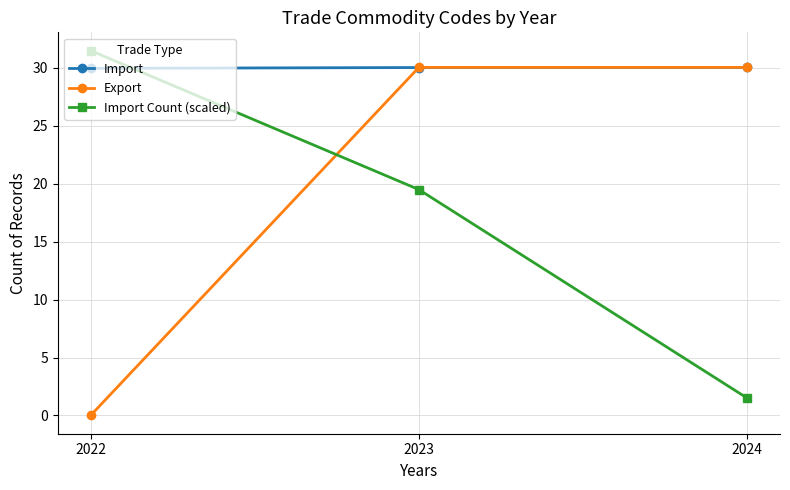

Rank the series by their average value, from lowest to highest.

Import Count (scaled), Export, Import